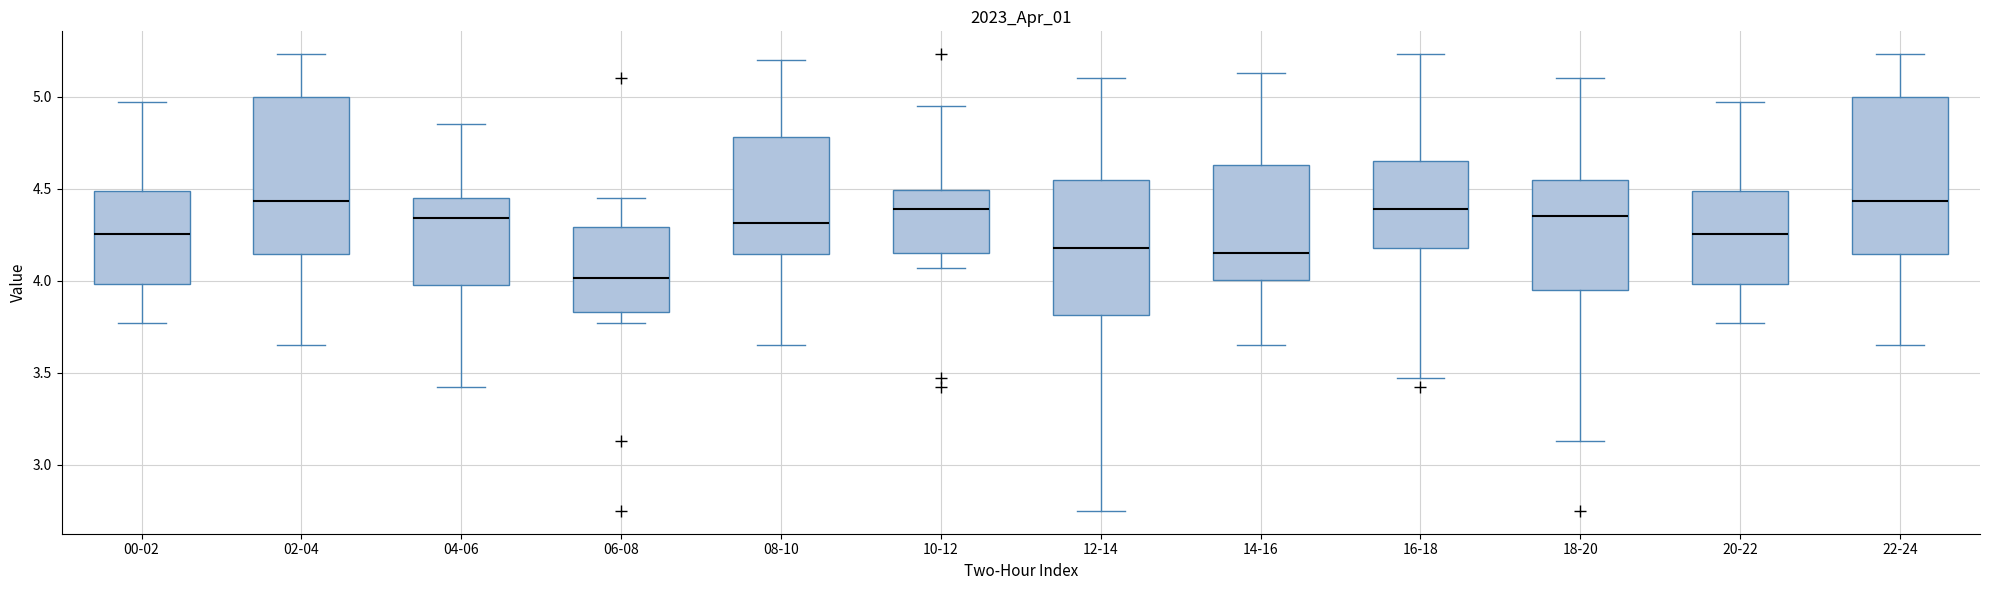

Where does the median line of the box for 00-02 sit on the y-axis? The values are not printed on the chart, so give them approximately, as read against the axis.

4.25